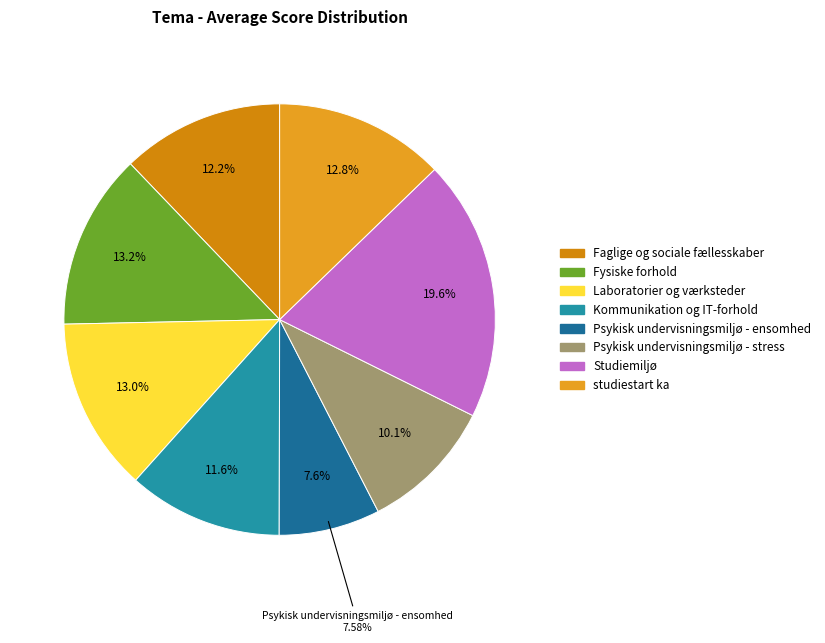

How many slices are in this pie chart?

8